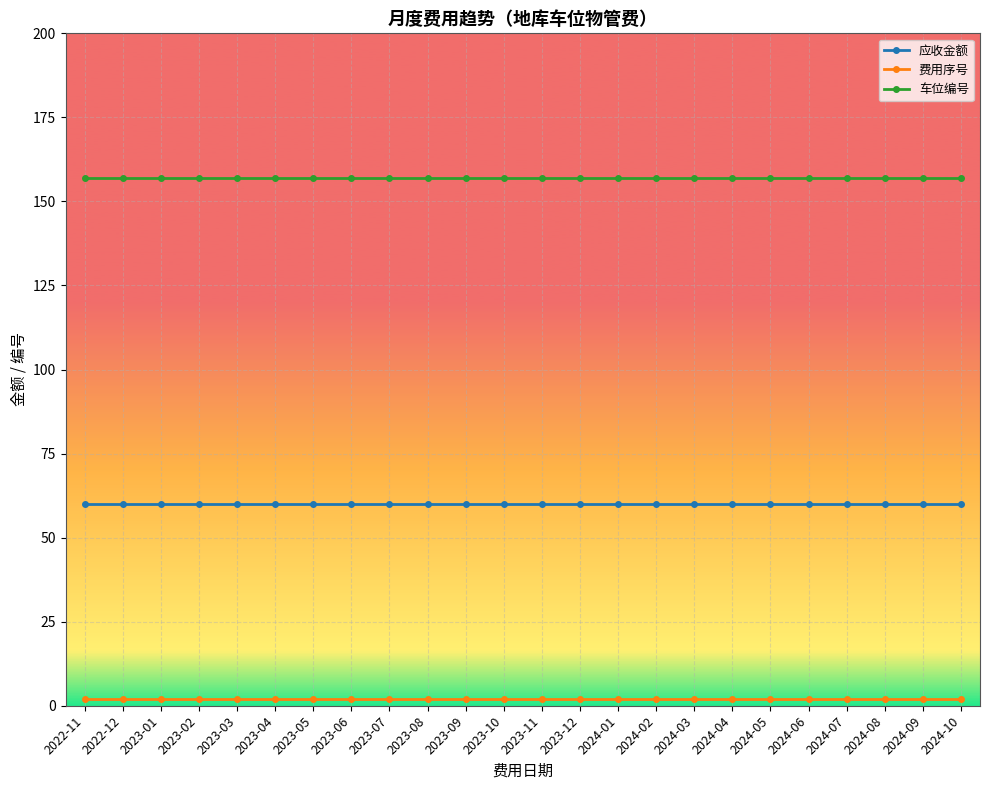

What is the lowest value of the 应收金额 series?

60